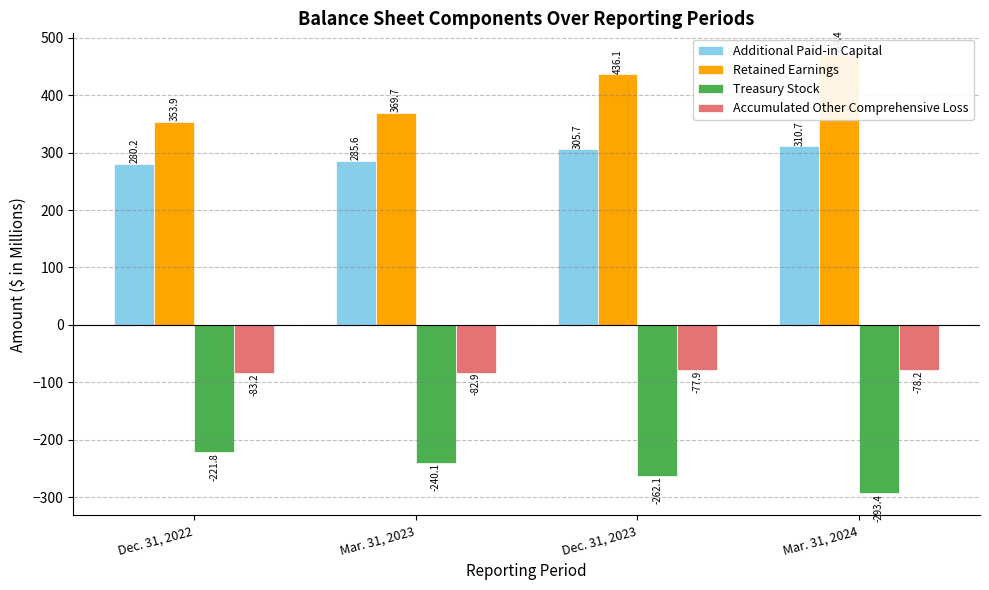

Read the Accumulated Other Comprehensive Loss value at Mar. 31, 2024.

-78.2